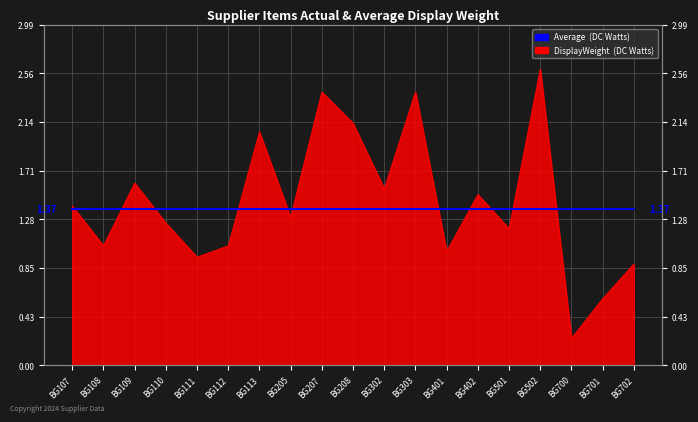

How many lines are shown in the chart?

1